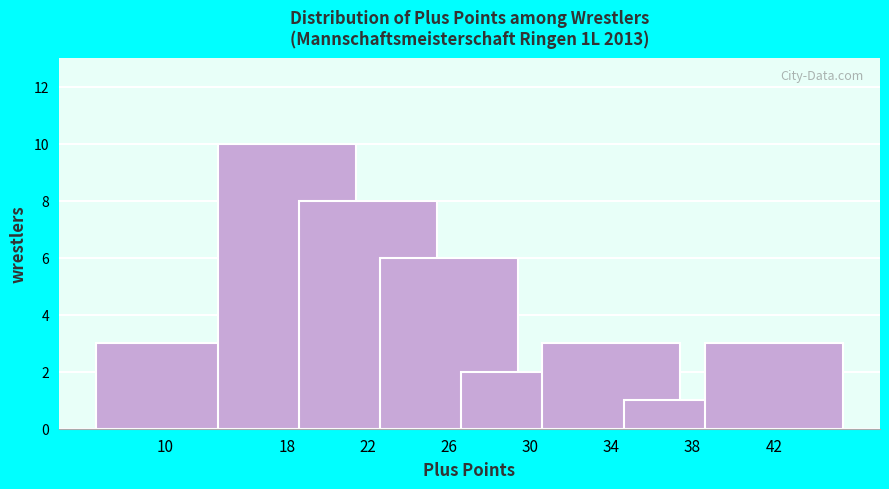

Reading left to right, what are all the values shown in this chart?

10=3	18=10	22=8	26=6	30=2	34=3	38=1	42=3